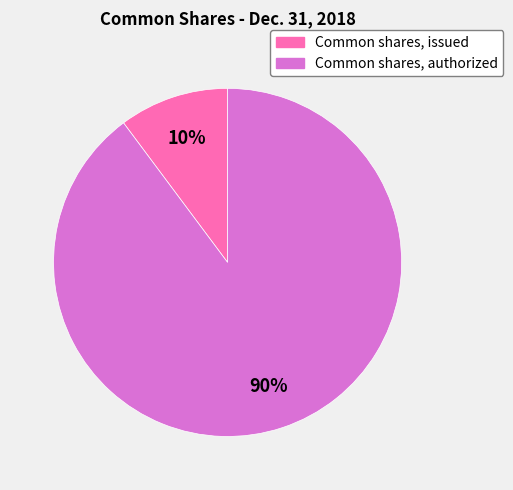

The Common shares, issued slice represents 1% of the pie. True or false?

False